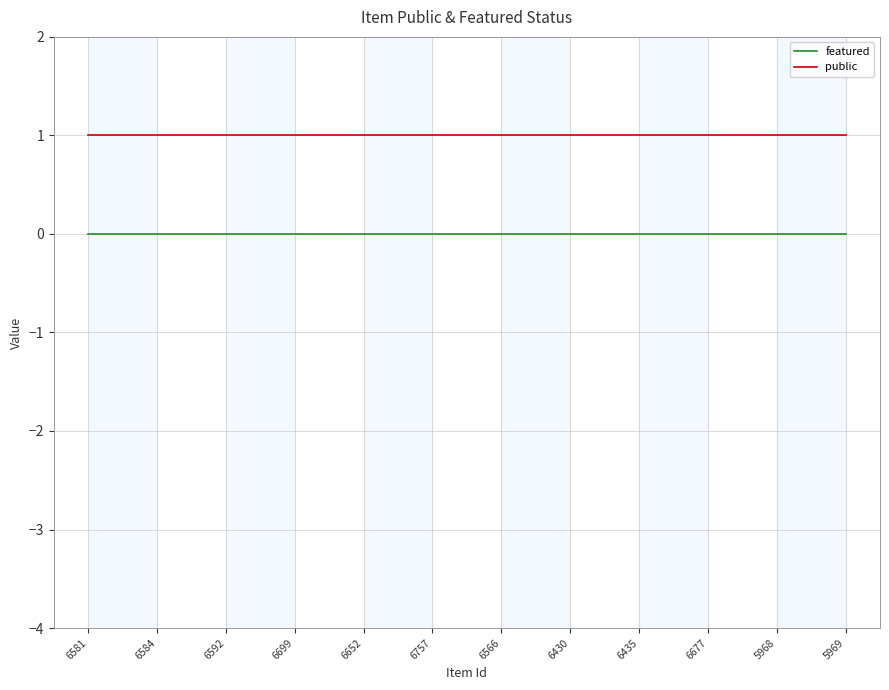

Which series has the largest total across all categories?

public